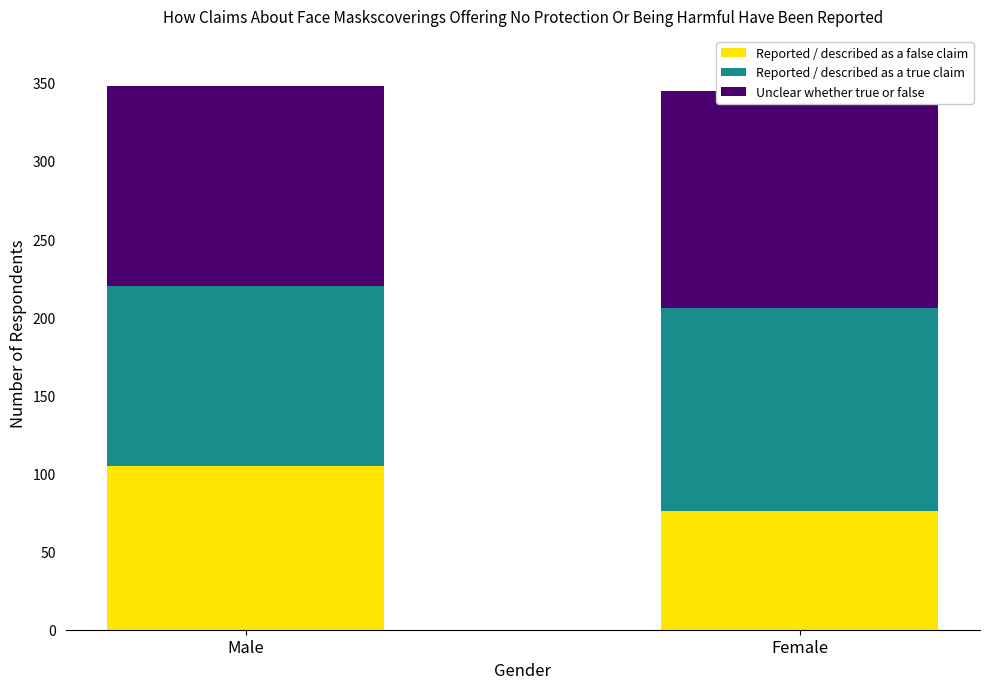

What is the difference between the maximum and minimum values in the Reported / described as a true claim series?

15